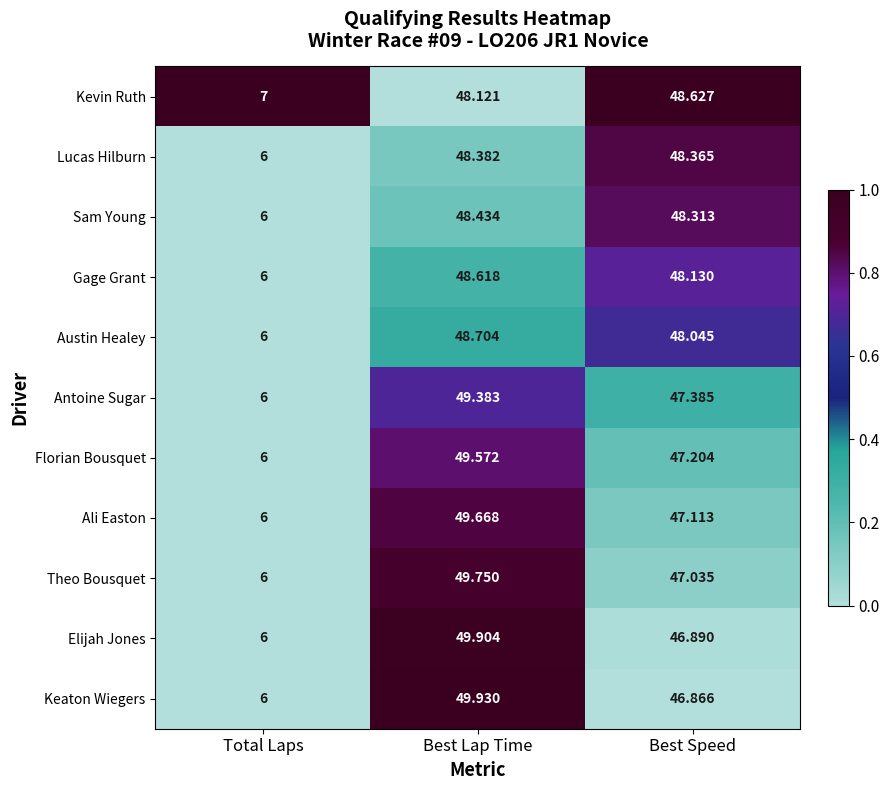

Where is Ali Easton nearest to the value 27?

Best Speed